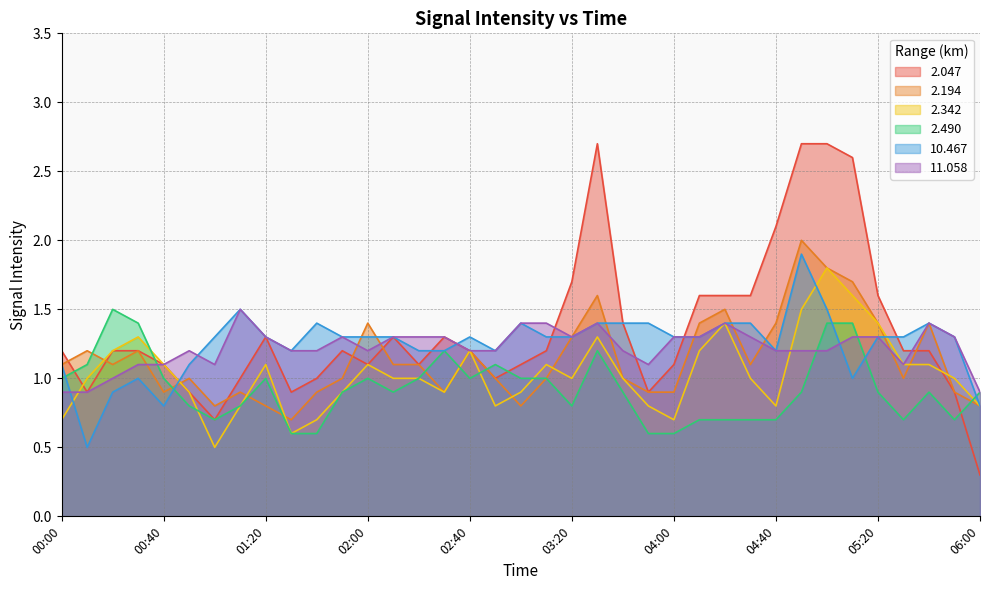

What is the difference between the 10.467 values at 06:00 and 02:00?

0.5